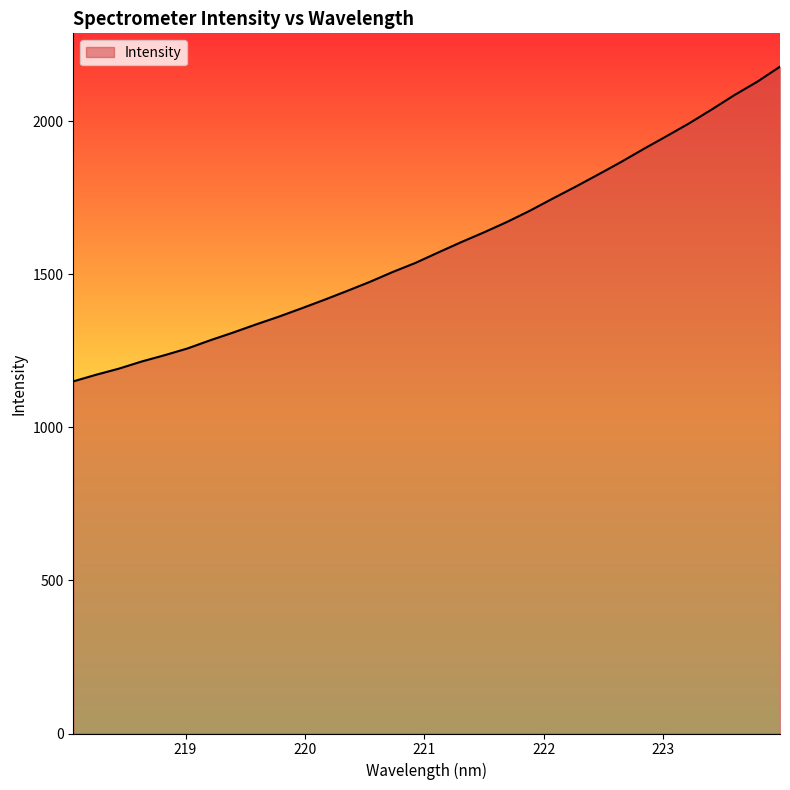

What is the difference between the maximum and minimum values?

1028.3